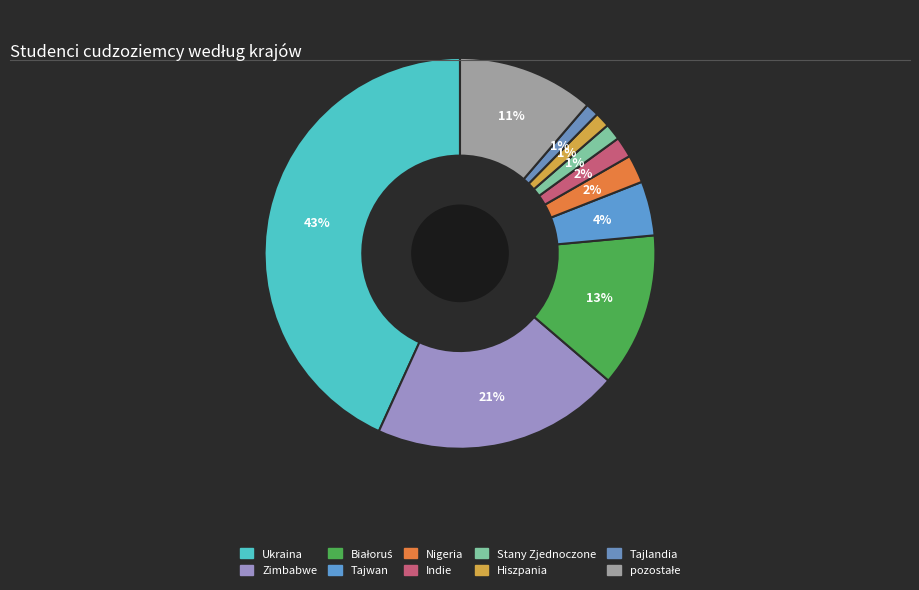

Count the number of slices in the pie.

10